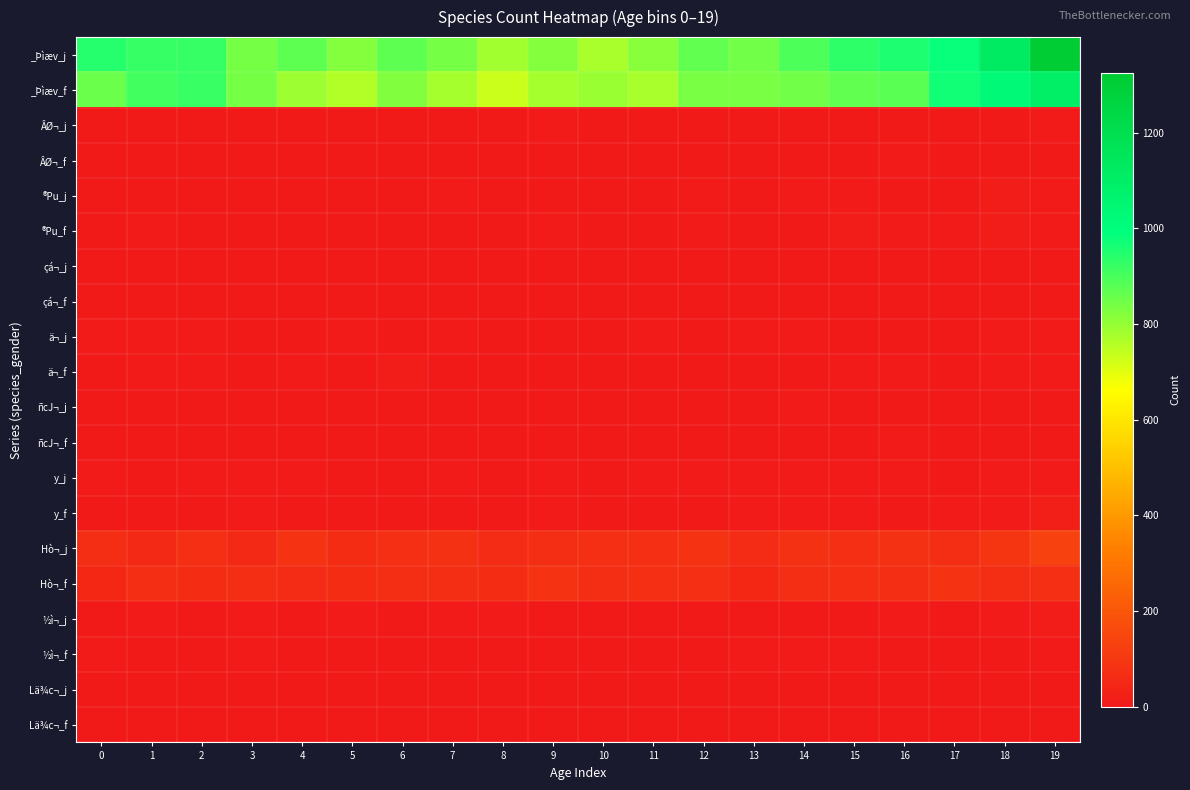

Rank the series at 10 from highest to lowest value.

_Þìæv_f, _Þìæv_j, Hò¬_j, Hò¬_f, ®Pu_f, ä¬_j, y_j, ½ì¬_j, y_f, ½ì¬_f, ÂØ¬_j, ®Pu_j, ä¬_f, Lä¾c¬_j, ñcJ¬_j, ñcJ¬_f, Lä¾c¬_f, ÂØ¬_f, çá¬_j, çá¬_f